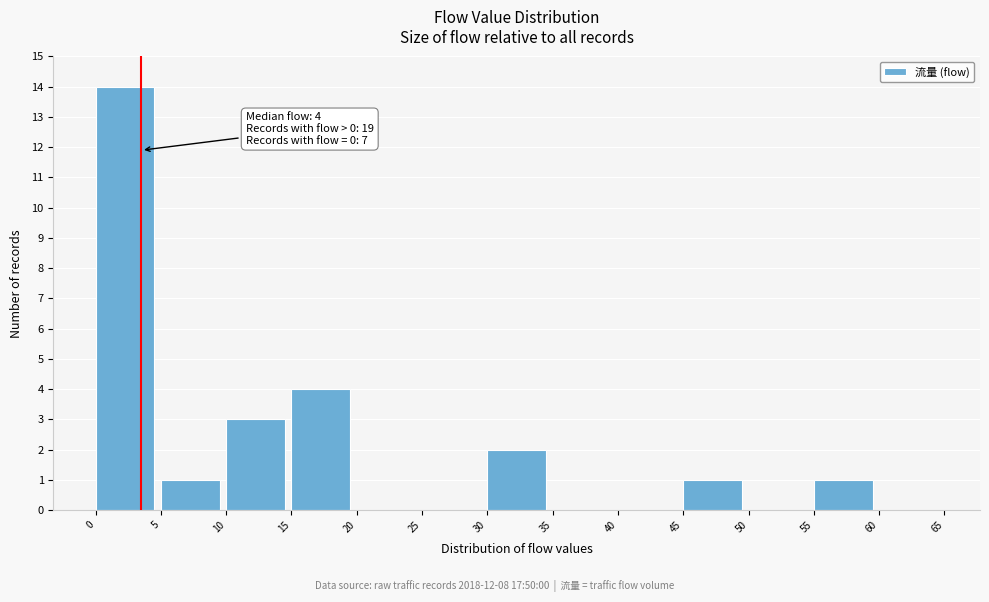

Which range on the x-axis has the tallest bar?

0 to 5